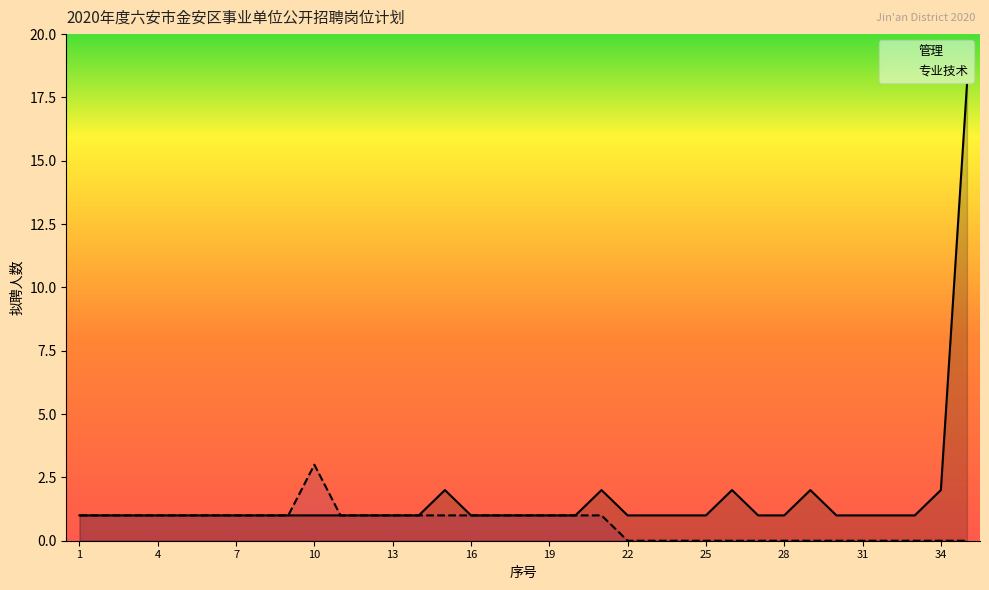

Is the value of 专业技术 at 17 greater than the value of 管理 at 1?

No